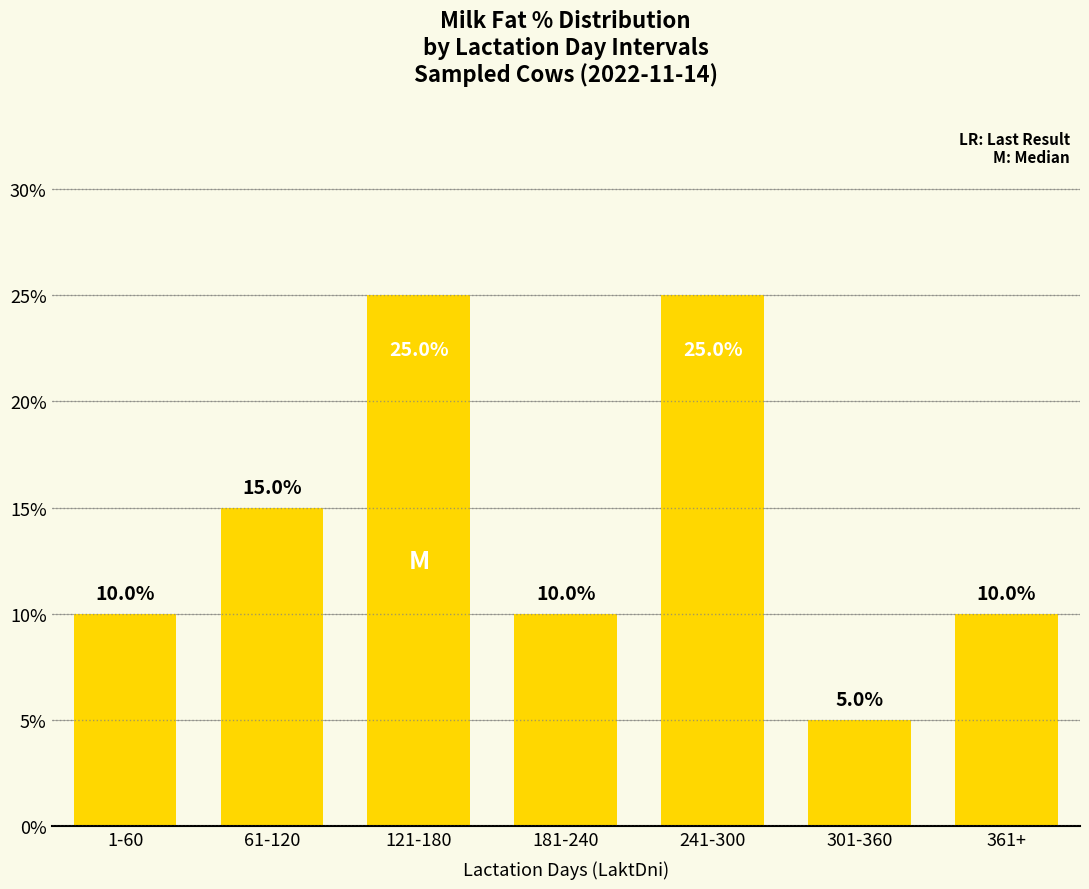

Between 61-120 and 1-60, which is larger?

61-120